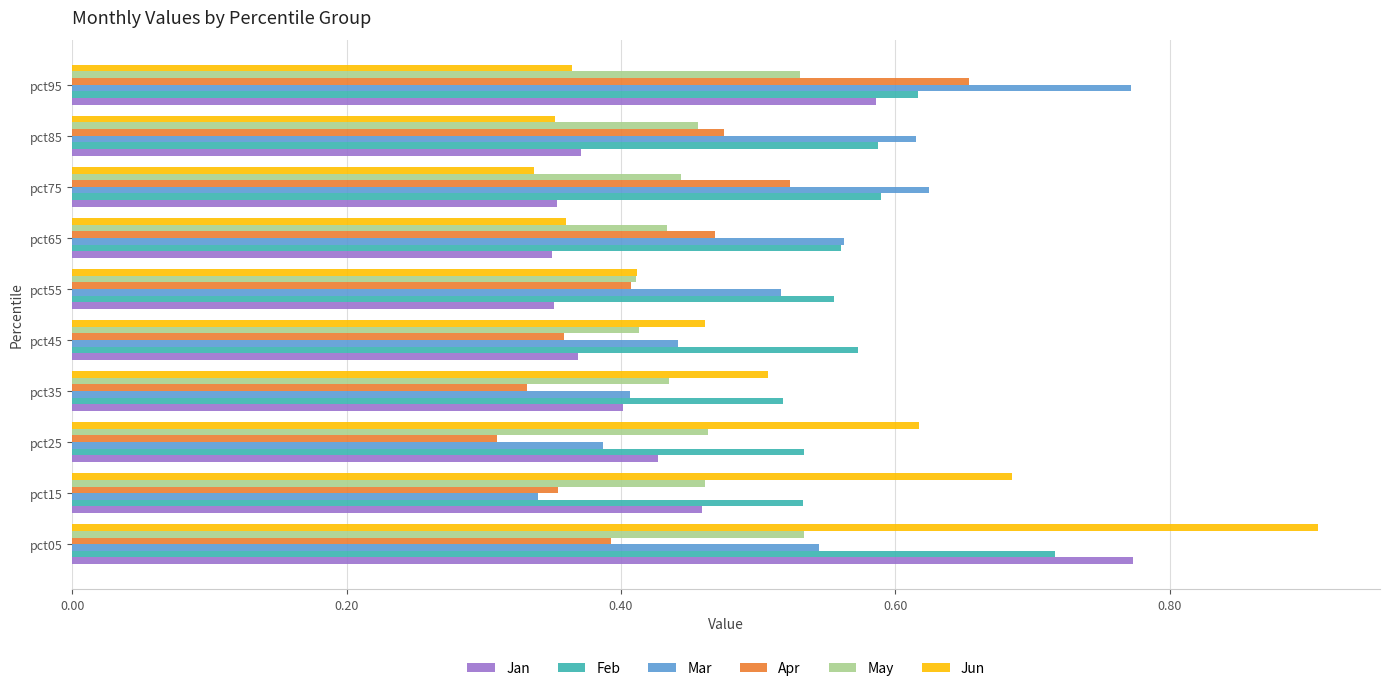

Is the value of Jun at pct05 greater than the value of May at pct55?

Yes